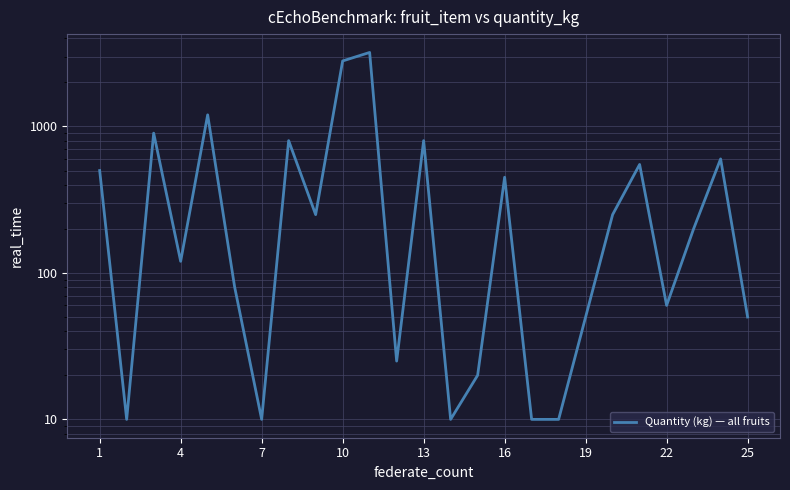

The value at 13 is 799. True or false?

False